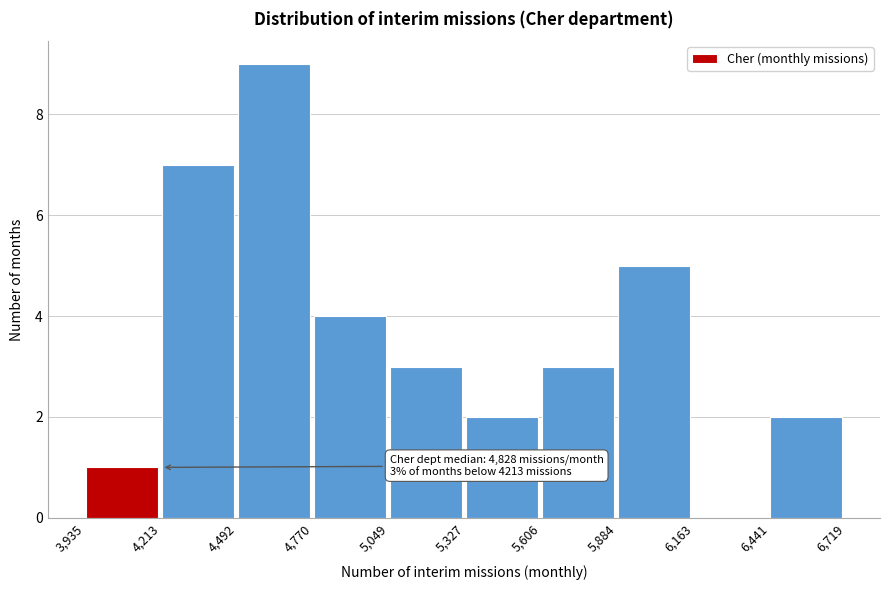

Over which range of the x-axis is the bar tallest?

4,492 to 4,770